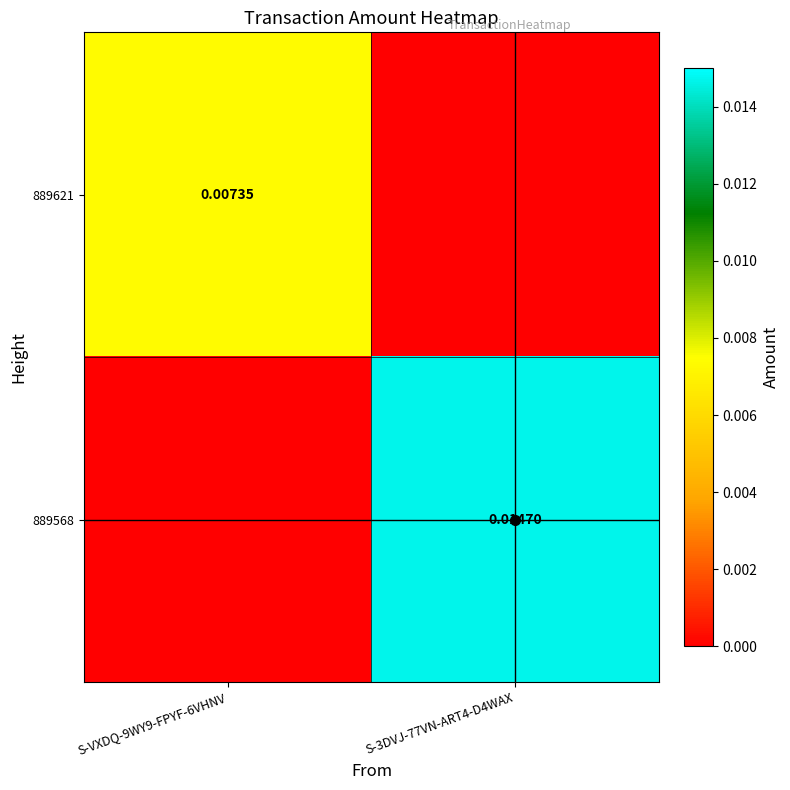

Which label corresponds to the largest value in the chart?

S-3DVJ-77VN-ART4-D4WAX